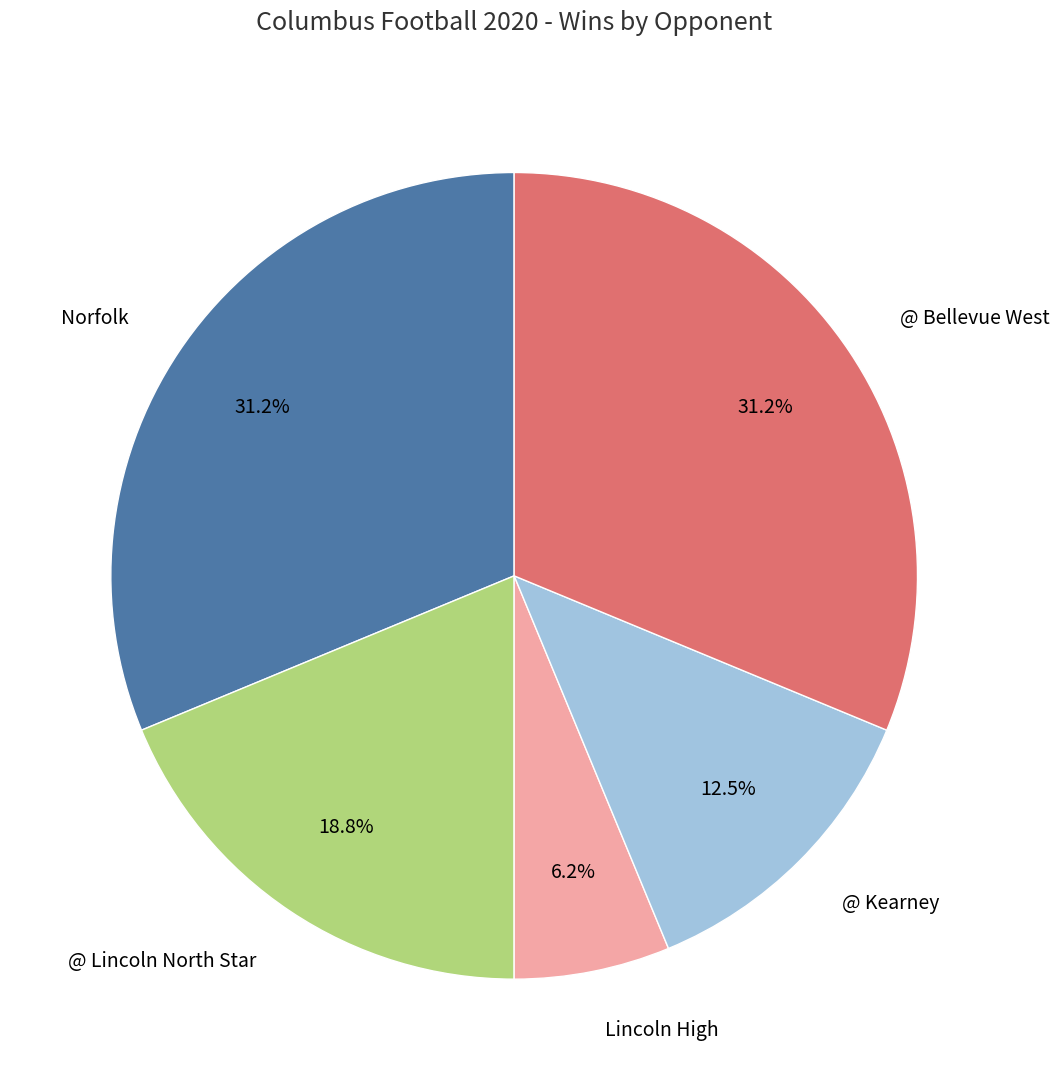

To the nearest percent, what is the difference between the @ Lincoln North Star and @ Kearney slice percentages?

6%